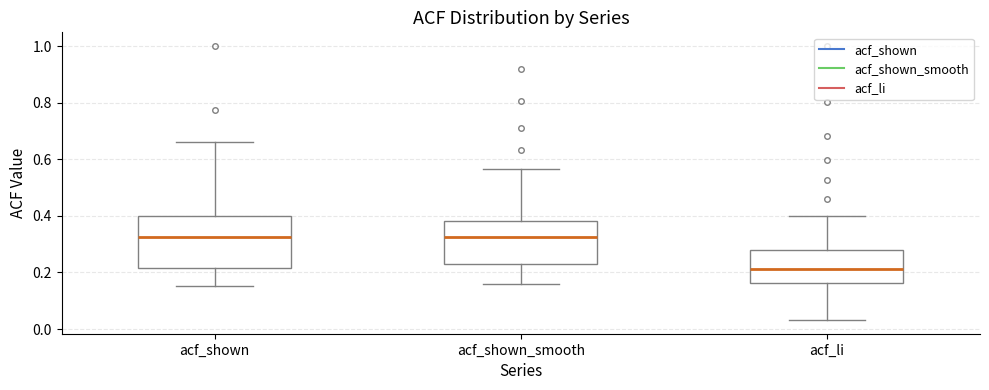

Reading left to right, transcribe this box plot: for each box, give where its median line is, the range the box spans, and where its two whiskers end, as read against the y-axis. The values are not printed on the chart, so give them approximately, as read against the axis.

acf_shown: median 0.32, box 0.22 to 0.40, whiskers 0.16 to 0.66
acf_shown_smooth: median 0.32, box 0.22 to 0.38, whiskers 0.16 to 0.56
acf_li: median 0.22, box 0.16 to 0.28, whiskers 0.04 to 0.40